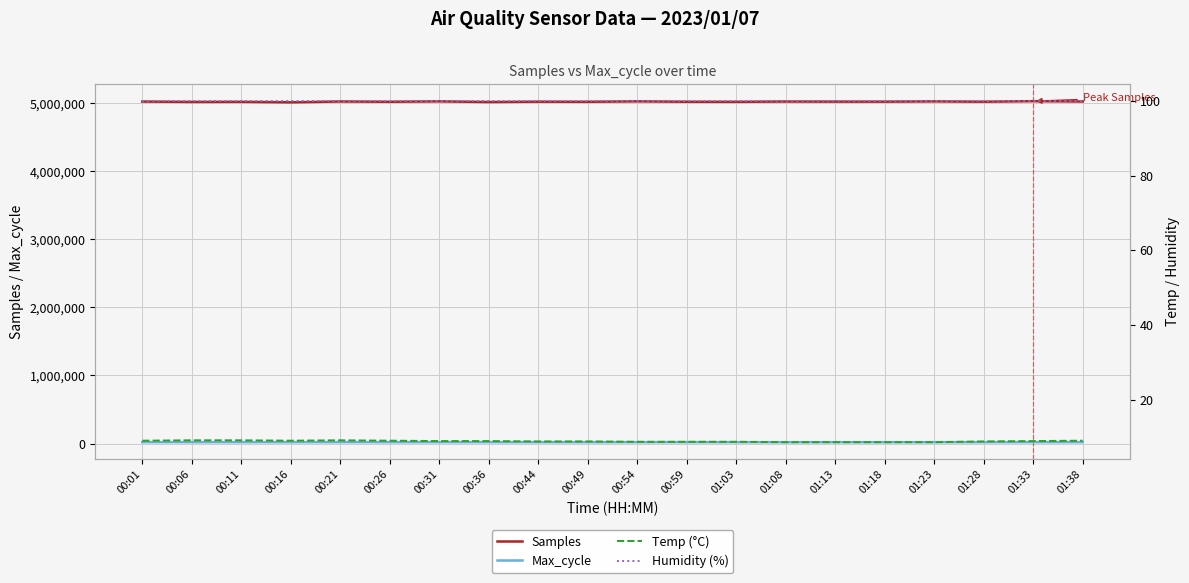

True or false: Temp (°C) and Max_cycle cross at least once.

False